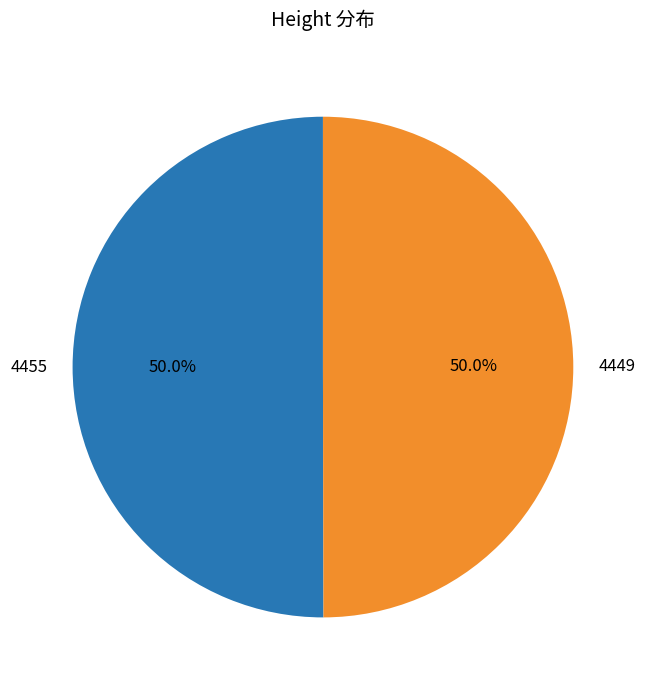

Approximately how many times larger is the value at 4455 compared to 4449?

1.0